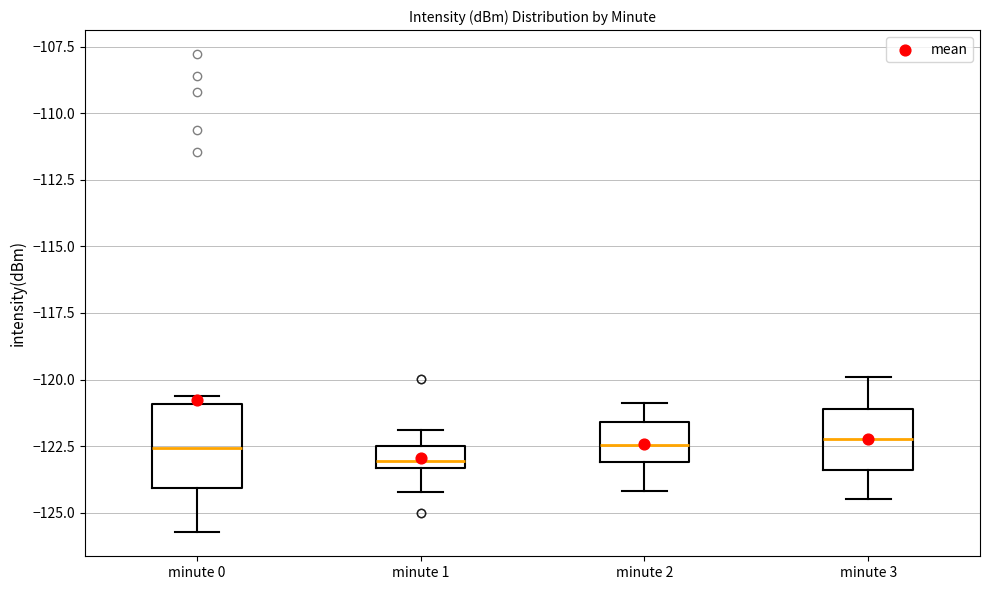

Reading left to right, read every box against the y-axis: the position of its median line, the range the box covers, and the ends of its whiskers. The values are not printed on the chart, so give them approximately, as read against the axis.

minute 0: median -122.5, box -124.0 to -121.0, whiskers -125.5 to -120.5
minute 1: median -123.0, box -123.5 to -122.5, whiskers -124.0 to -122.0
minute 2: median -122.5, box -123.0 to -121.5, whiskers -124.0 to -121.0
minute 3: median -122.0, box -123.5 to -121.0, whiskers -124.5 to -120.0